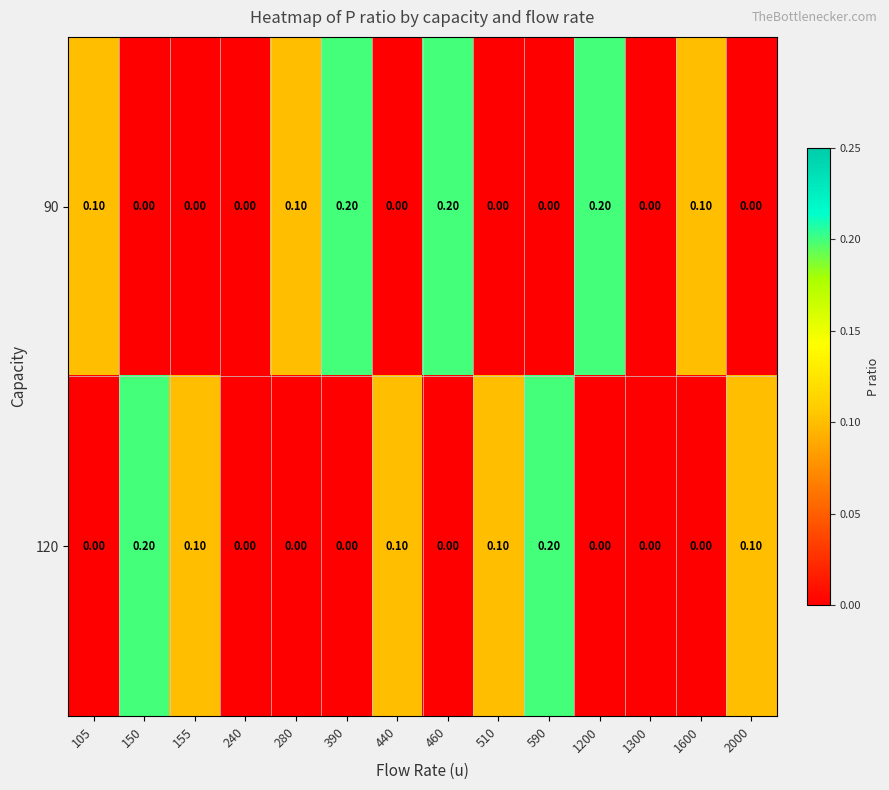

What is the sum of all 120 values?

0.8